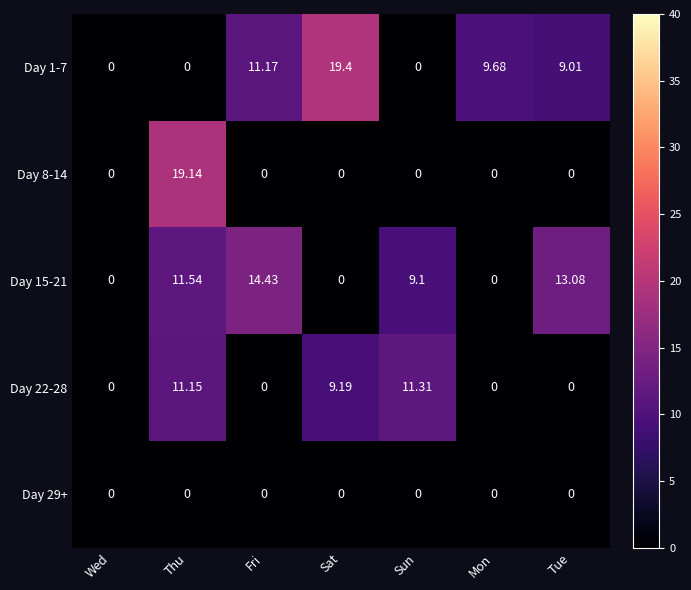

Which series has the largest total across all categories?

Day 1-7